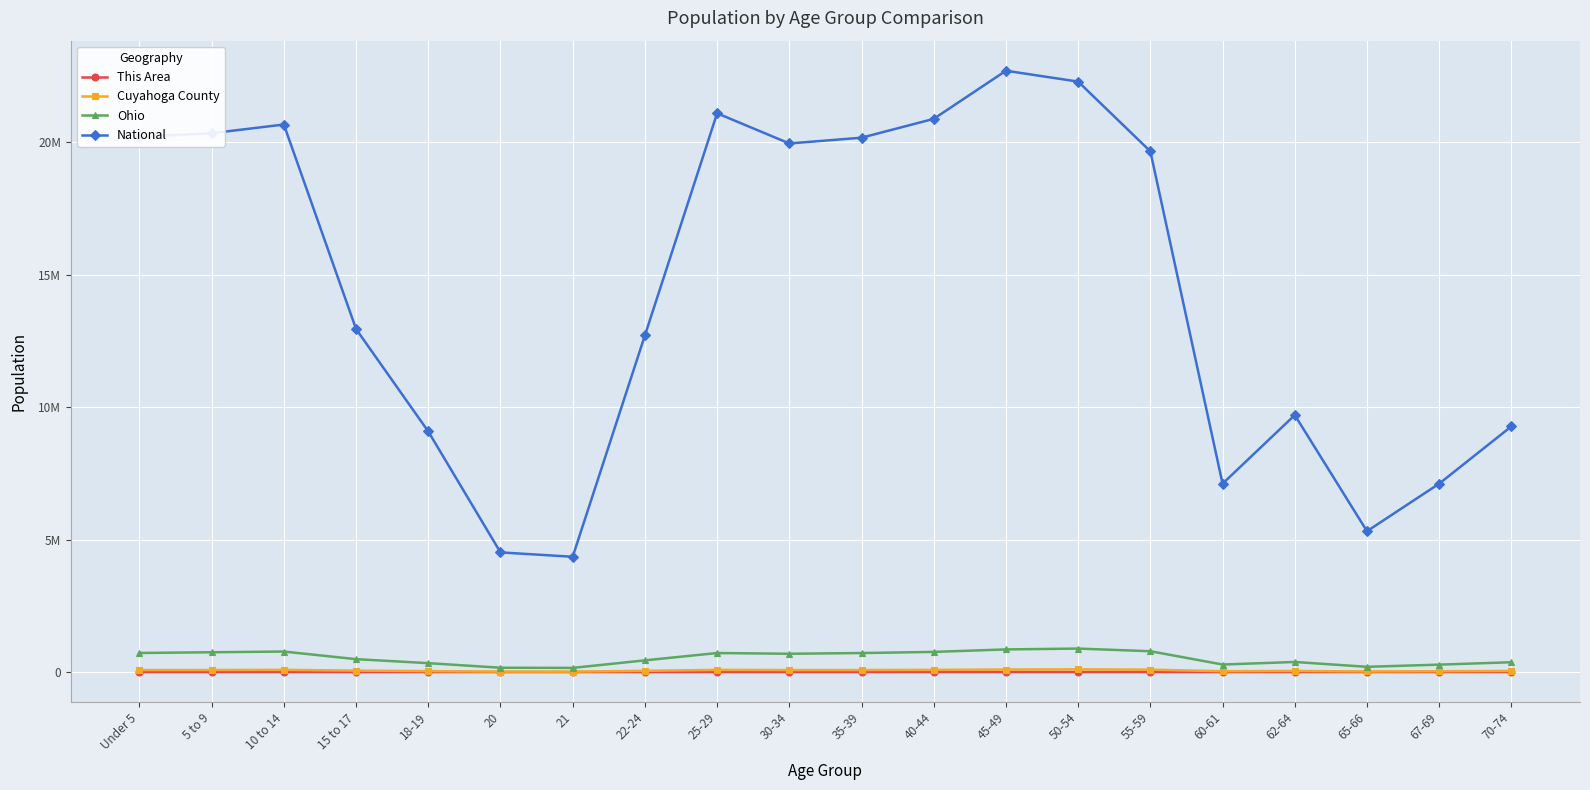

What are all the series names shown in the legend?

This Area, Cuyahoga County, Ohio, National